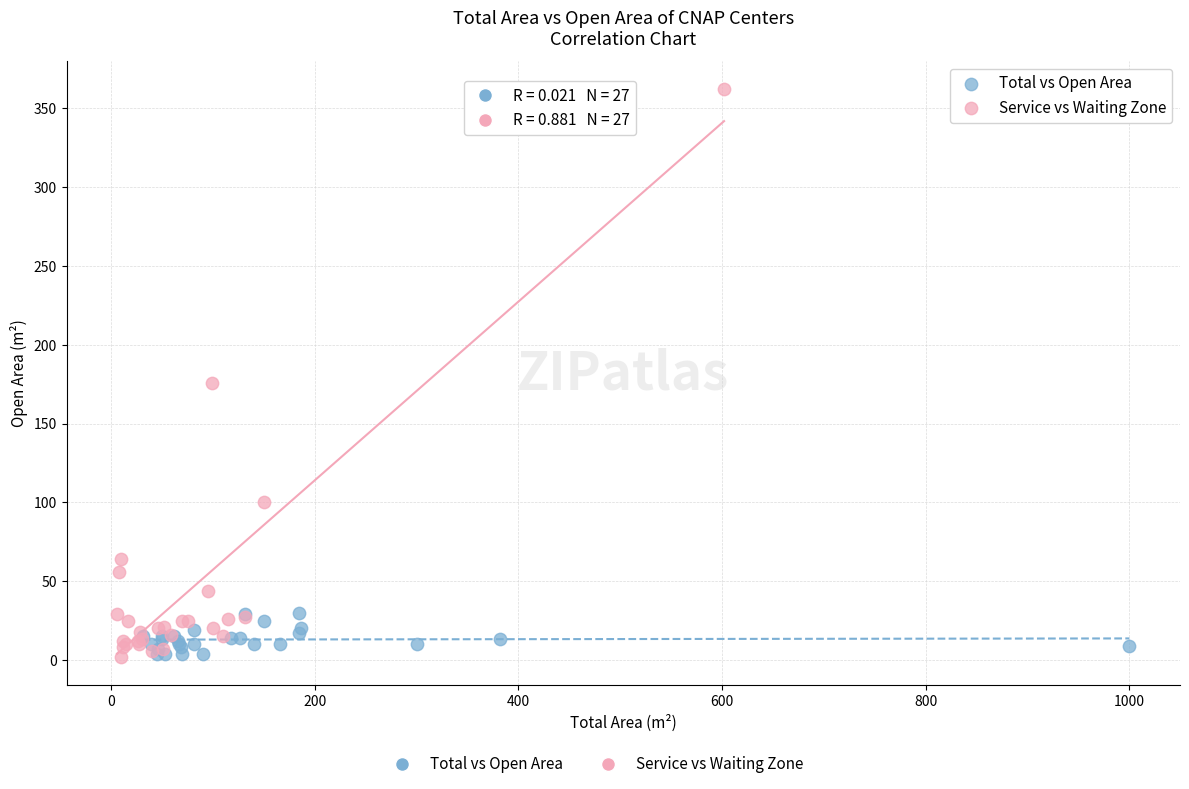

Which series has the widest spread of Y values?

Service vs Waiting Zone